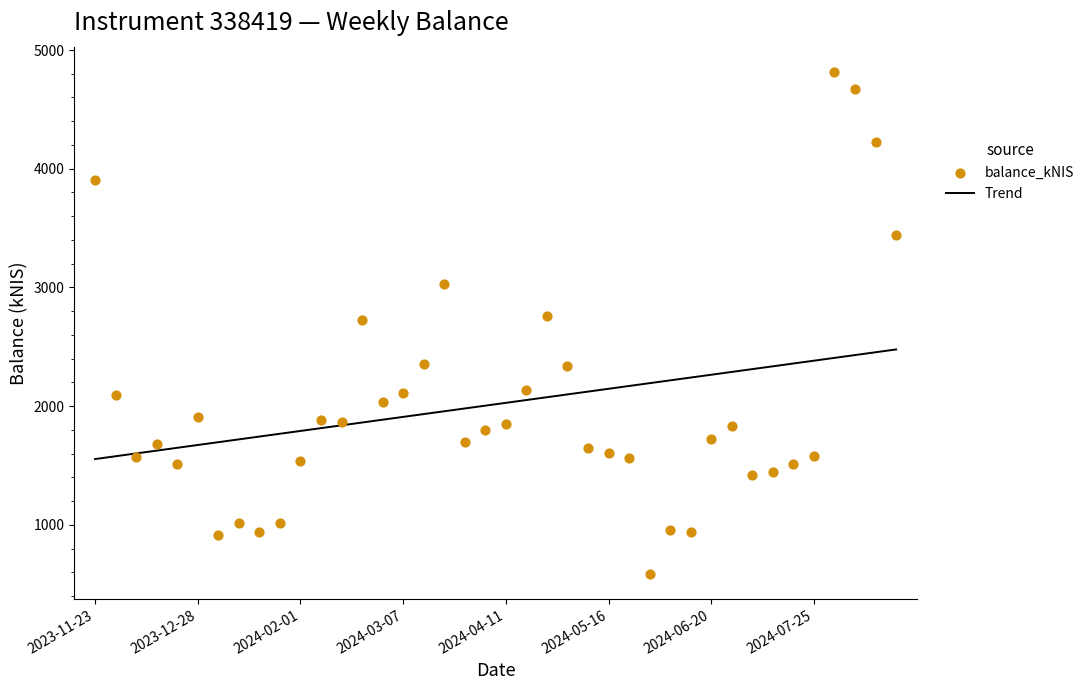

At which category is the sum across all series the highest?

36